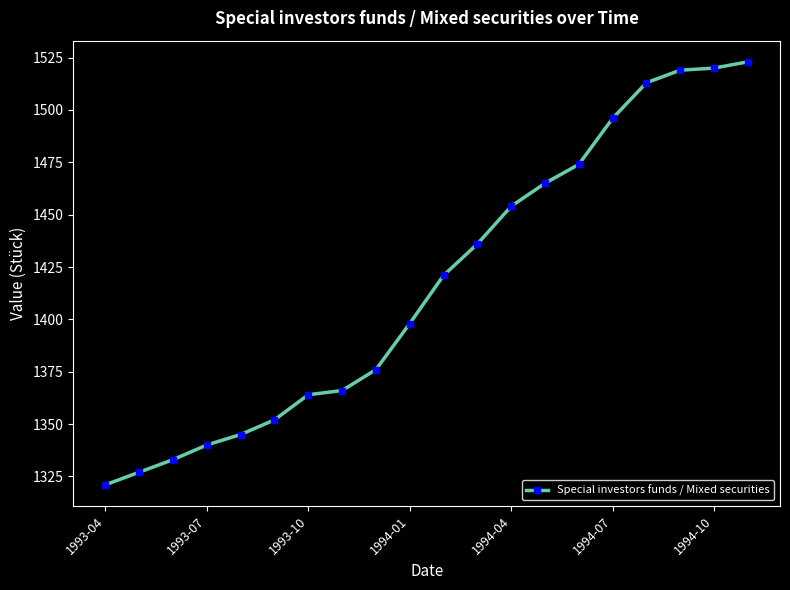

How many lines are shown in the chart?

1